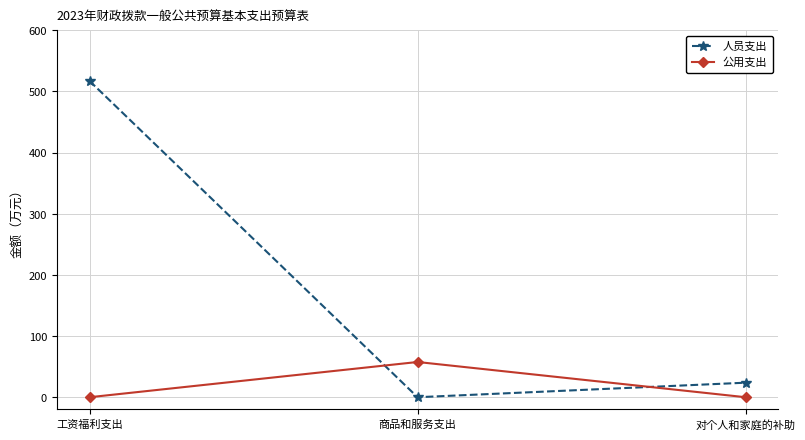

What is the greatest value displayed?

517.1